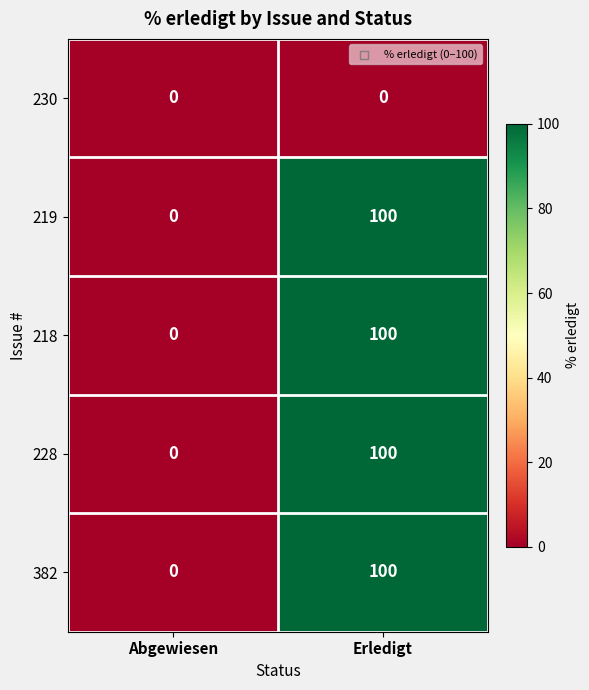

The 228 series shows 45 at Erledigt. True or false?

False